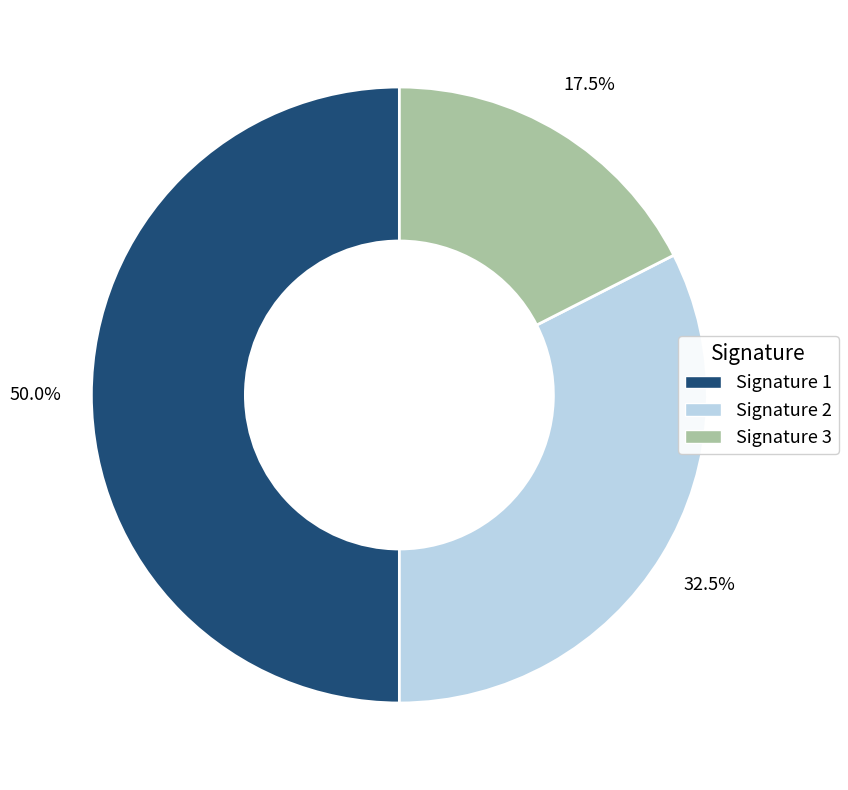

How much of the chart is everything except Signature 3?

82.5%